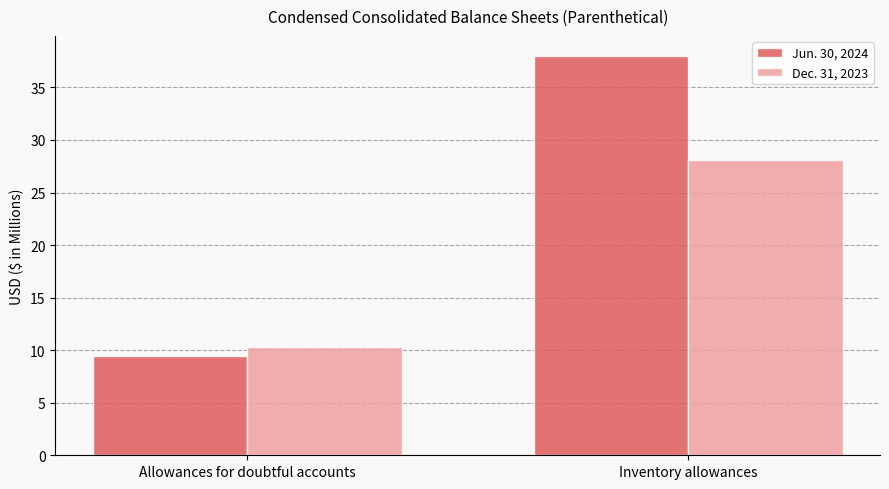

How many bars are there in total?

4